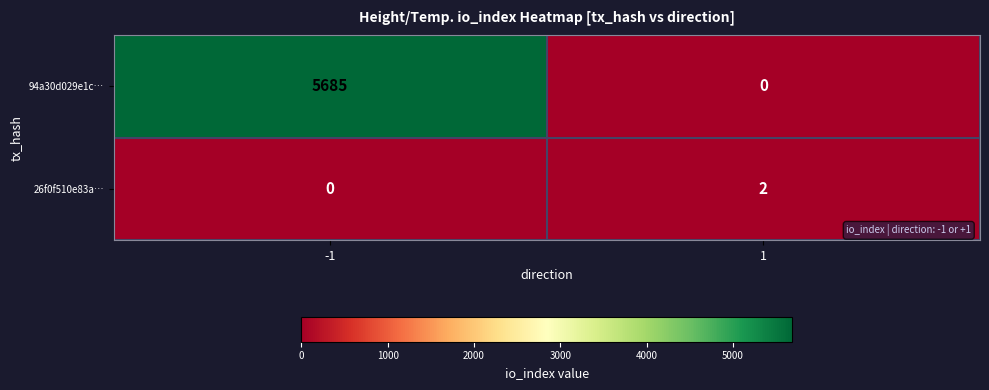

The value of 26f0f510e83a… at -1 is 1. True or false?

False